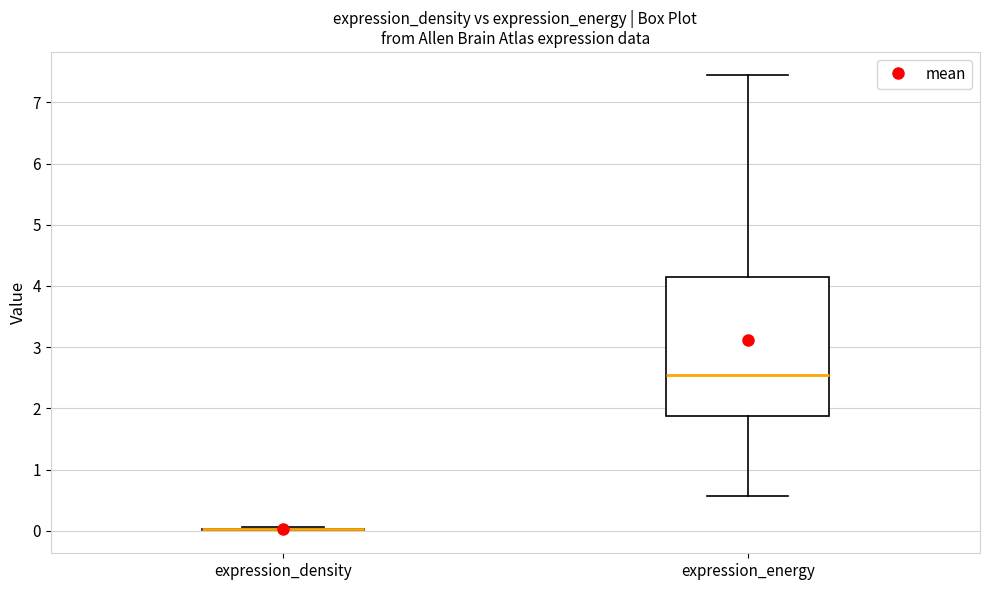

Reading left to right, transcribe this box plot: for each box, give where its median line is, the range the box spans, and where its two whiskers end, as read against the y-axis. The values are not printed on the chart, so give them approximately, as read against the axis.

expression_density: box collapsed to a line at 0.0, whiskers 0.0 to 0.1
expression_energy: median 2.5, box 1.9 to 4.1, whiskers 0.6 to 7.5